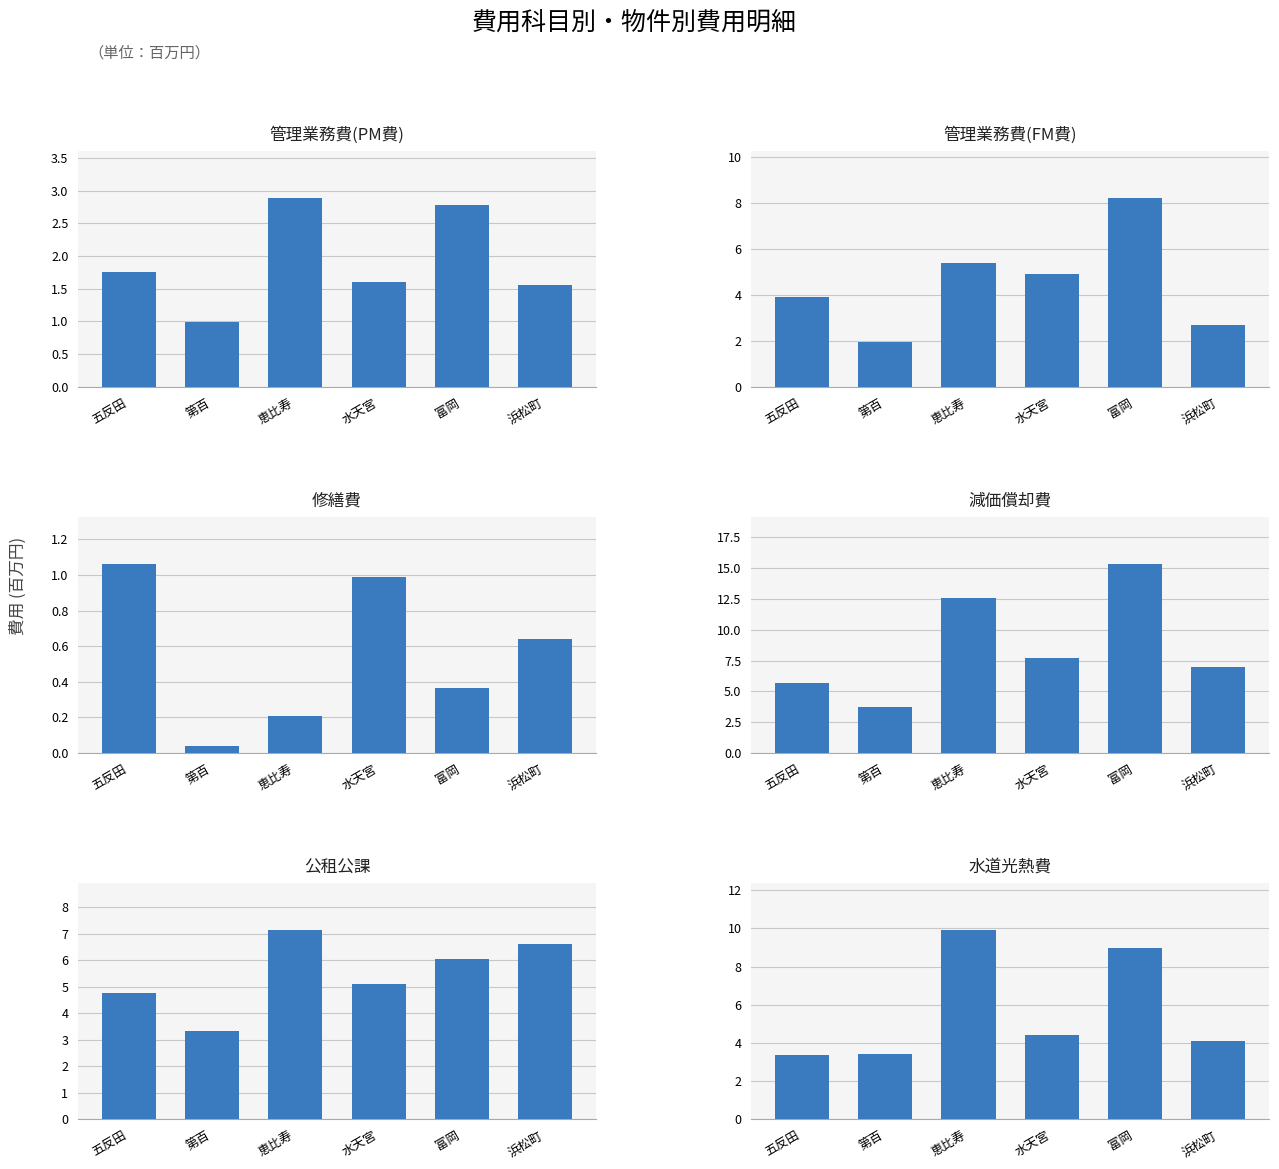

The 減価償却費 series shows 12.5 at 恵比寿. True or false?

True